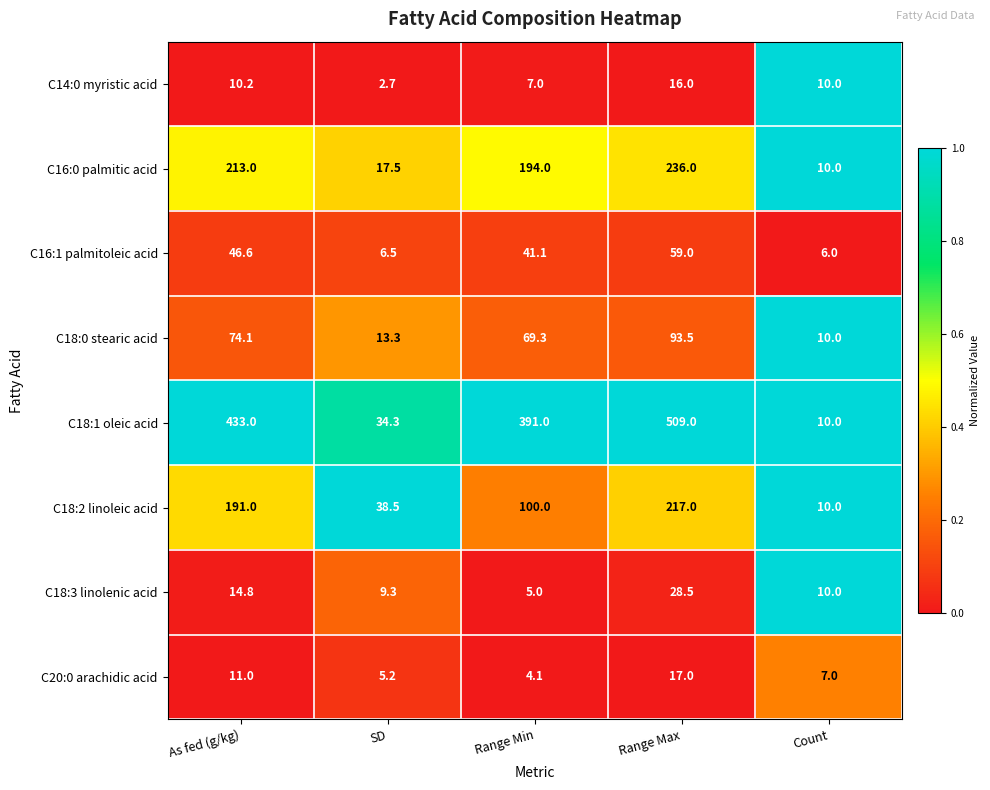

Between As fed (g/kg) and Range Min, which series saw the biggest shift?

C18:2 linoleic acid